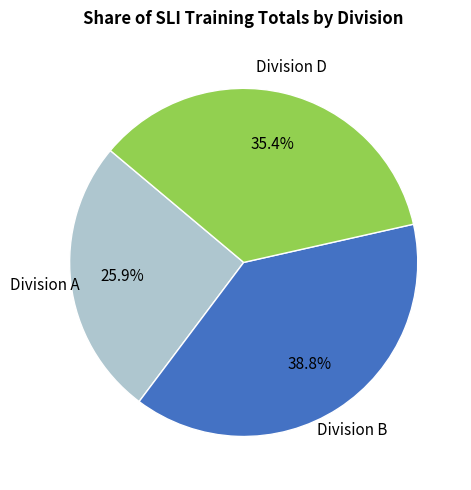

Is there a majority slice in this chart?

No